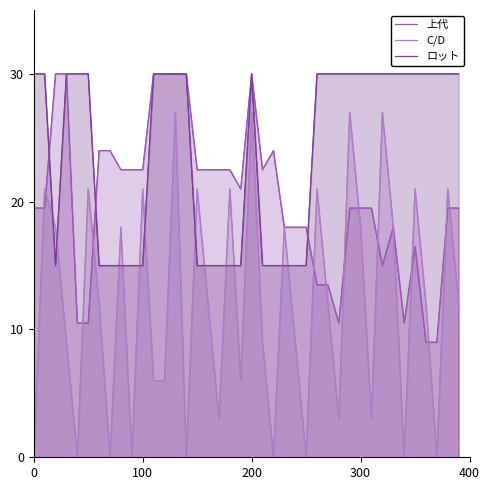

What is the value of the 上代 point at the 29th from the left?

10.5